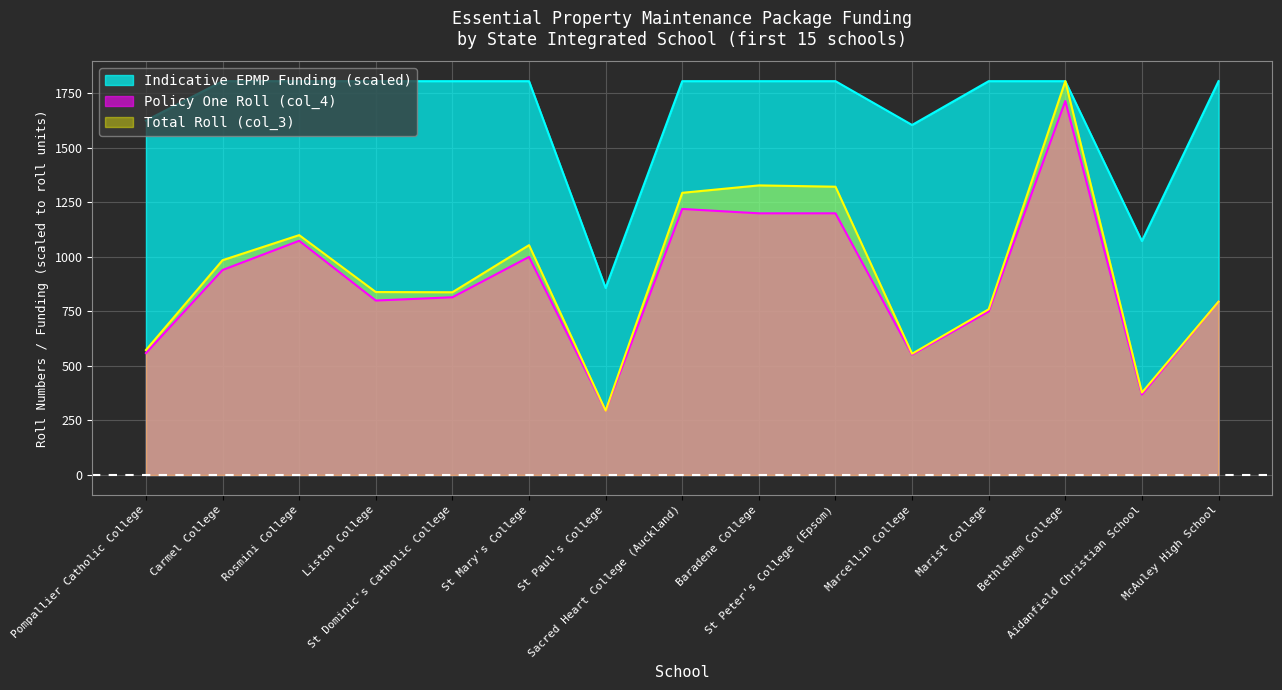

Which has a higher value, Marist College or Liston College?

Liston College